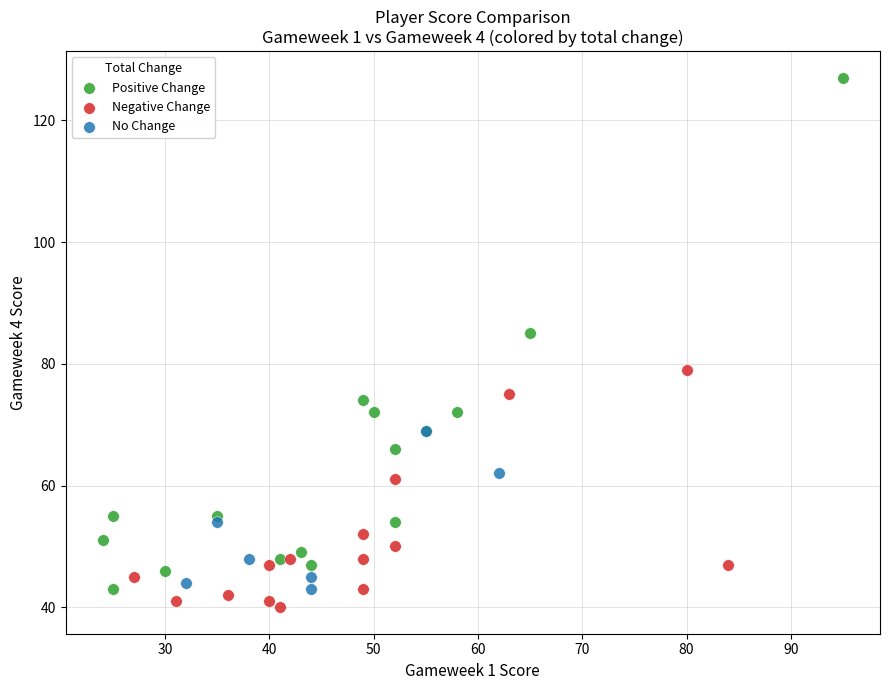

Which series contains the highest Y value?

Positive Change